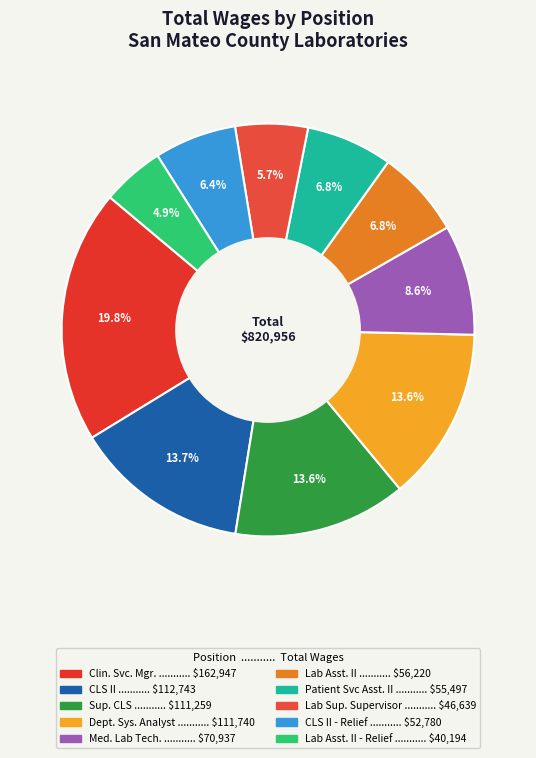

Count the number of slices in the pie.

10